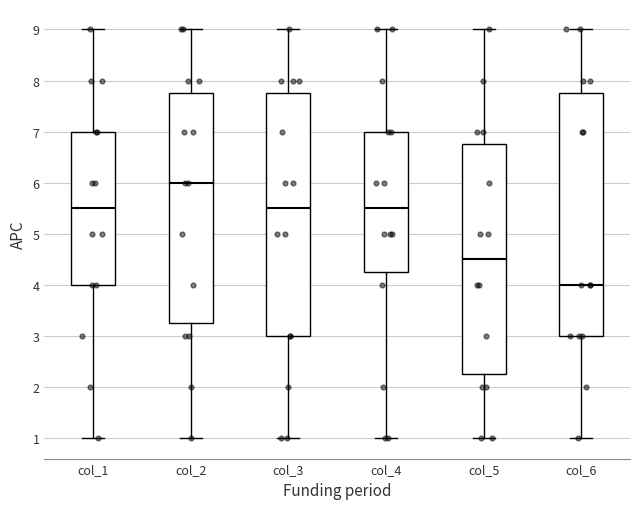

Reading left to right, transcribe this box plot: for each box, give where its median line is, the range the box spans, and where its two whiskers end, as read against the y-axis. The values are not printed on the chart, so give them approximately, as read against the axis.

col_1: median 5.5, box 4.0 to 7.0, whiskers 1.0 to 9.0
col_2: median 6.0, box 3.3 to 7.8, whiskers 1.0 to 9.0
col_3: median 5.5, box 3.0 to 7.8, whiskers 1.0 to 9.0
col_4: median 5.5, box 4.3 to 7.0, whiskers 1.0 to 9.0
col_5: median 4.5, box 2.3 to 6.8, whiskers 1.0 to 9.0
col_6: median 4.0, box 3.0 to 7.8, whiskers 1.0 to 9.0